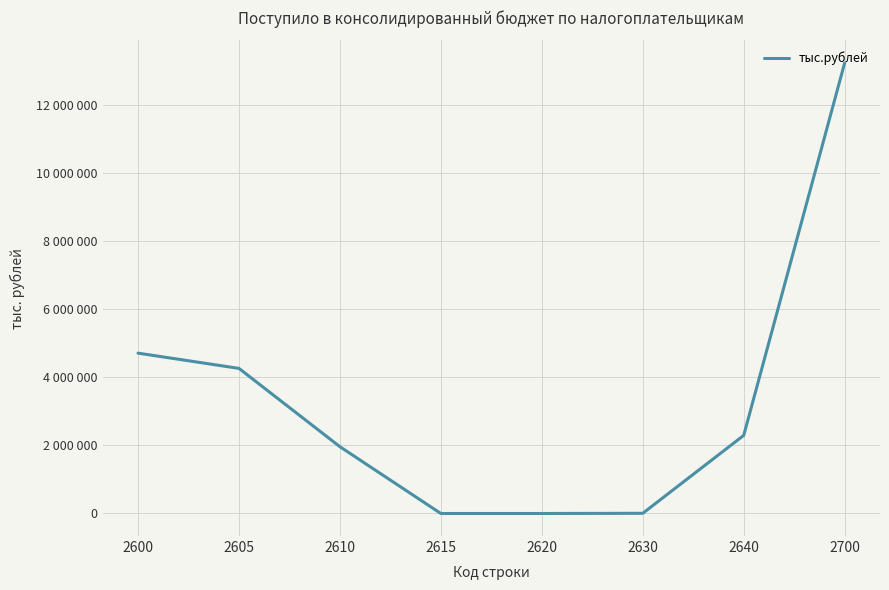

List the labels in order of value, smallest first.

2615, 2620, 2630, 2610, 2640, 2605, 2600, 2700